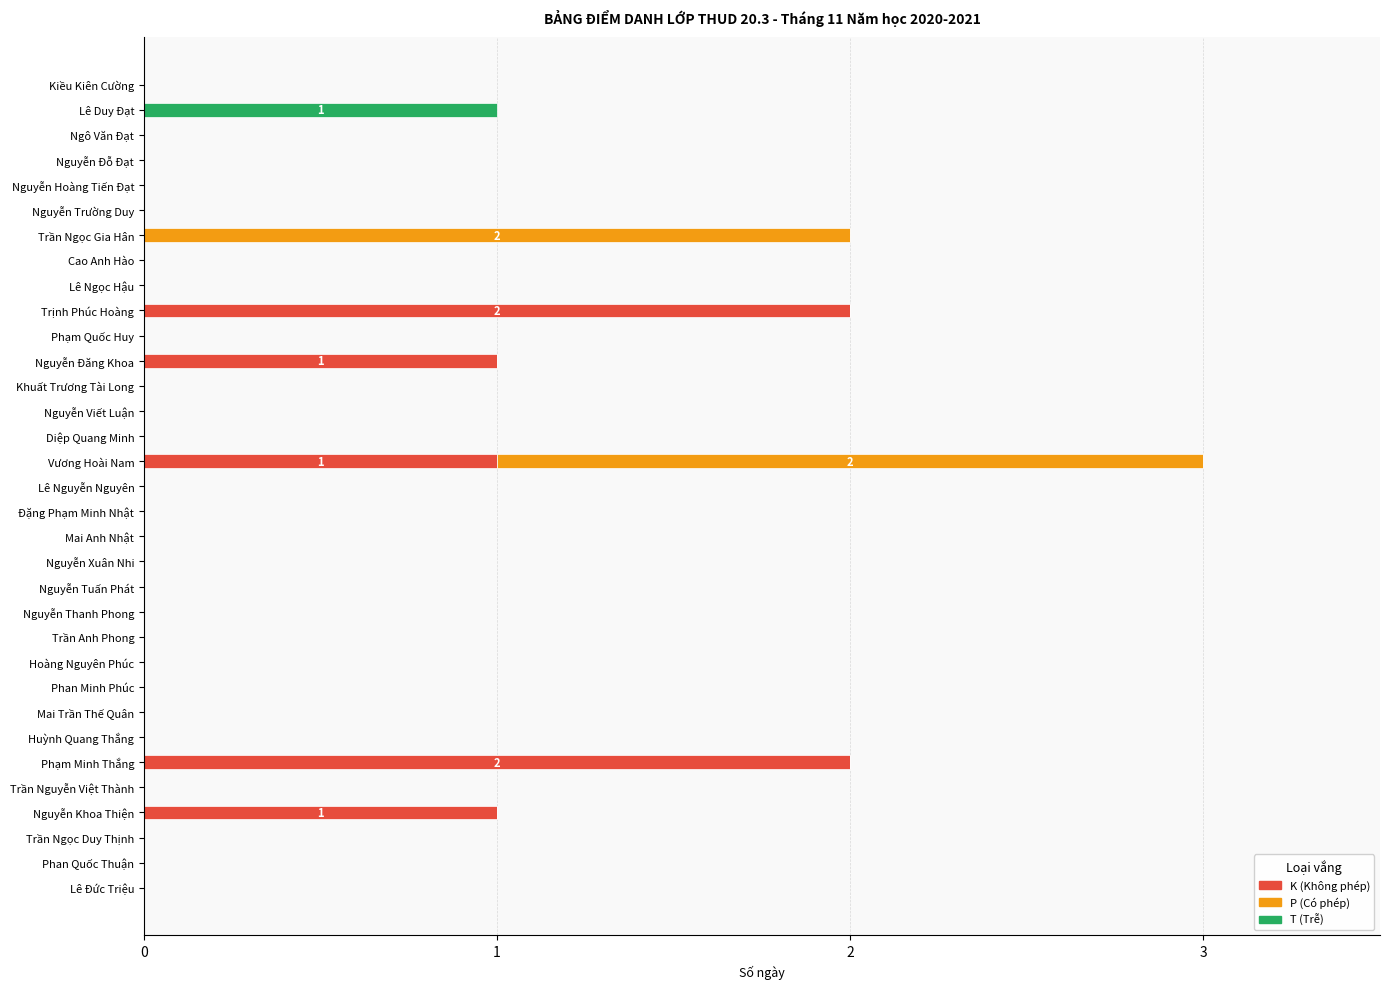

The value of K (Không phép) at Lê Nguyễn Nguyên is 1. True or false?

False